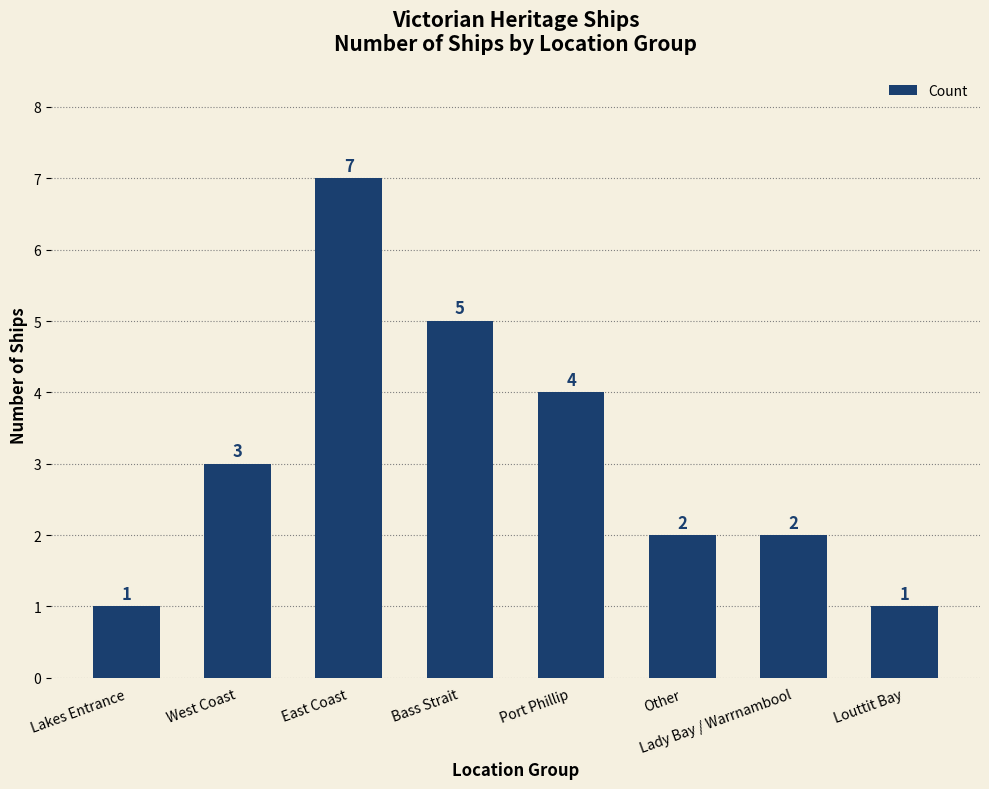

How many values are below 3?

4